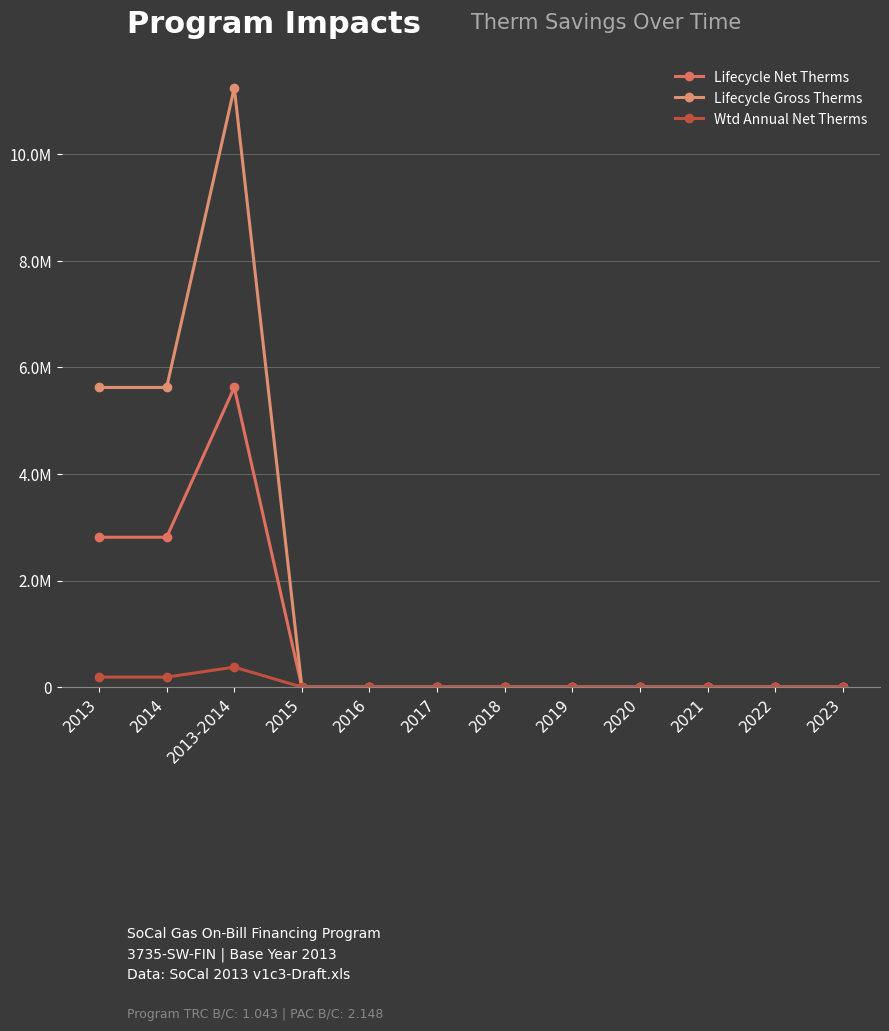

Does the chart have visible grid lines?

Yes